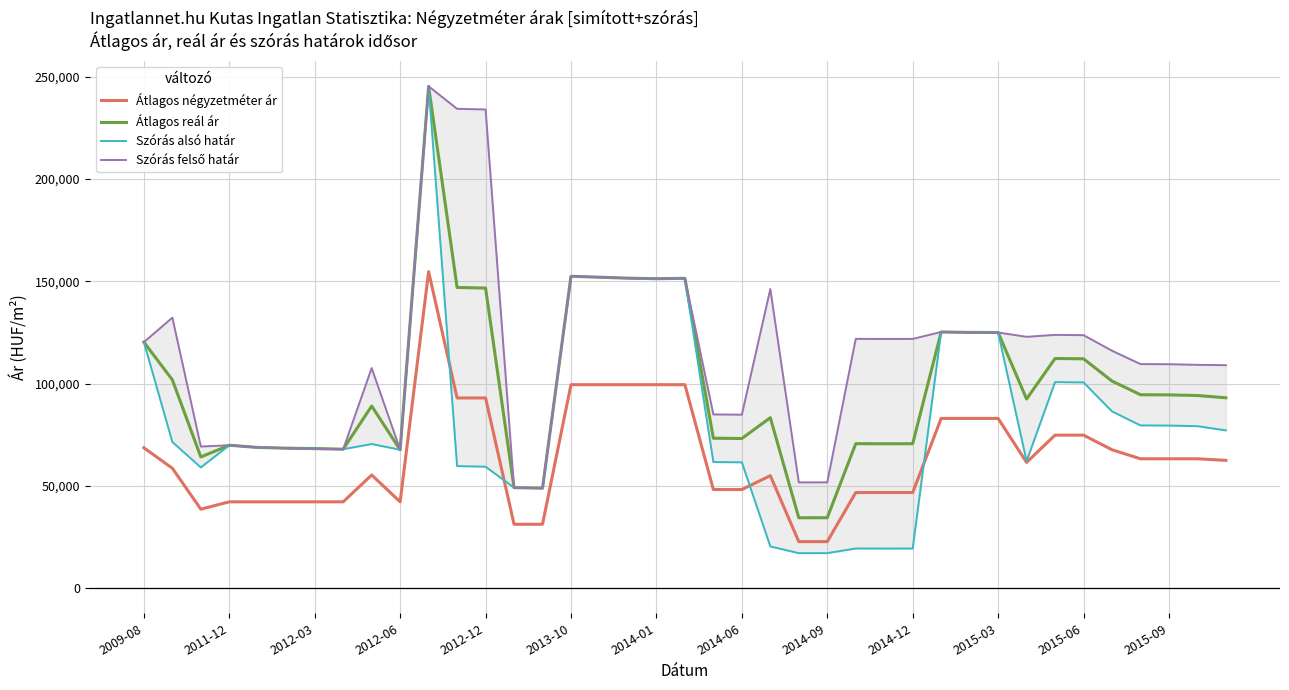

Which category has the lowest value across all series?

23